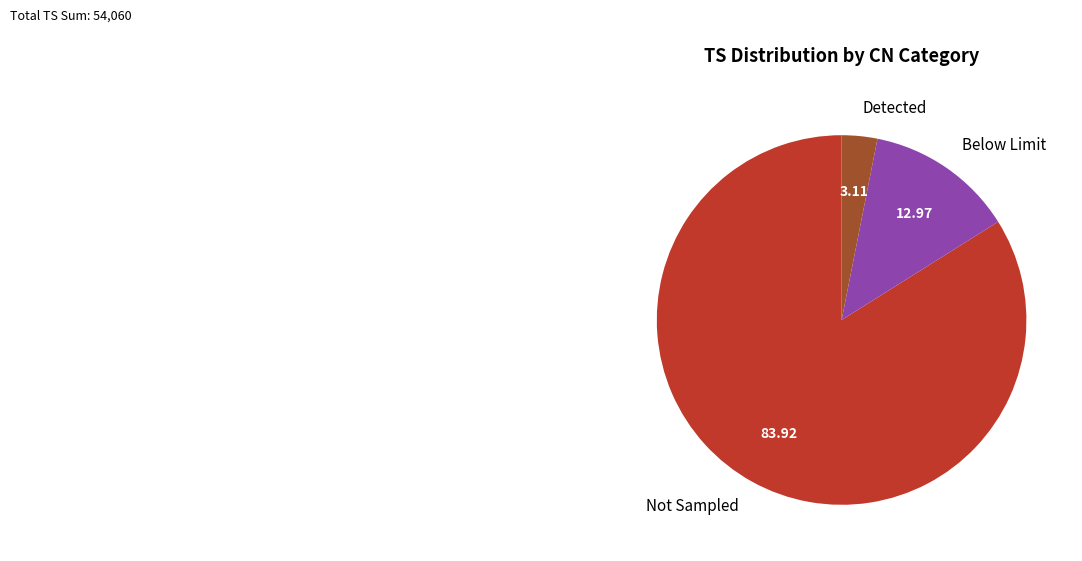

What is the smallest slice in the pie chart?

Detected